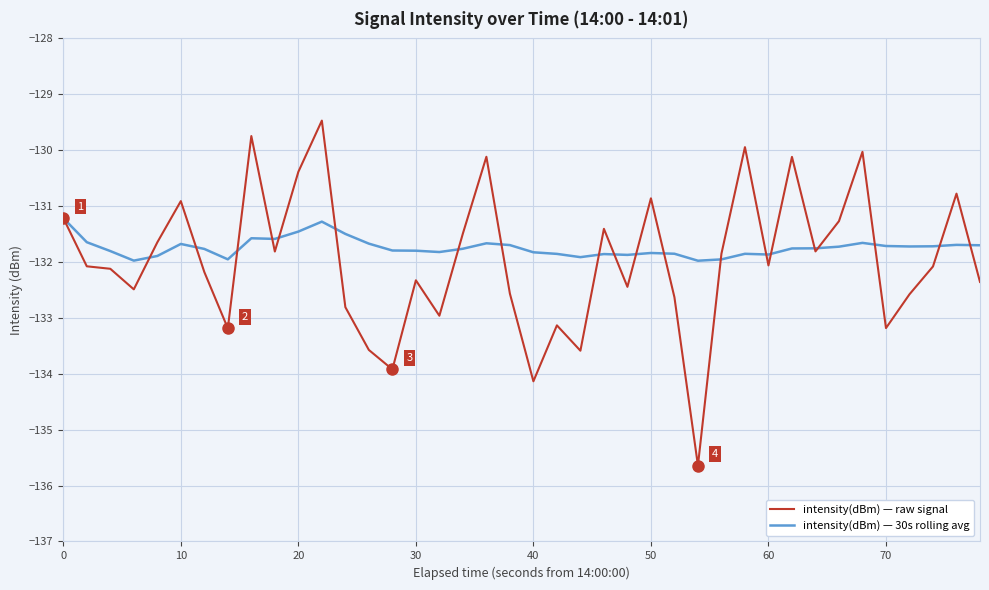

What is the minimum value shown in the chart?

-135.6